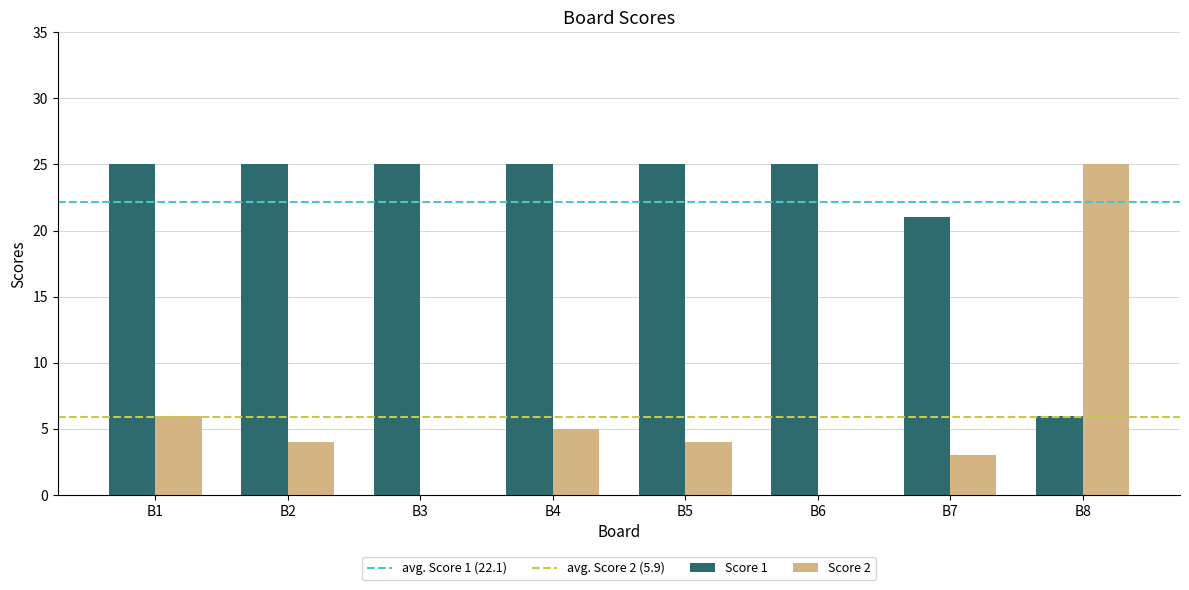

Reading left to right, what are all the values shown in this chart?

Score 1: 25	25	25	25	25	25	21	6
Score 2: 6	4	0	5	4	0	3	25